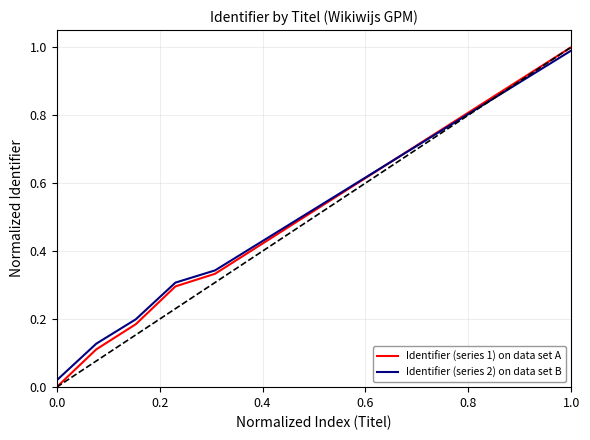

Which series has the largest range (max minus min)?

Identifier (series 1) on data set A